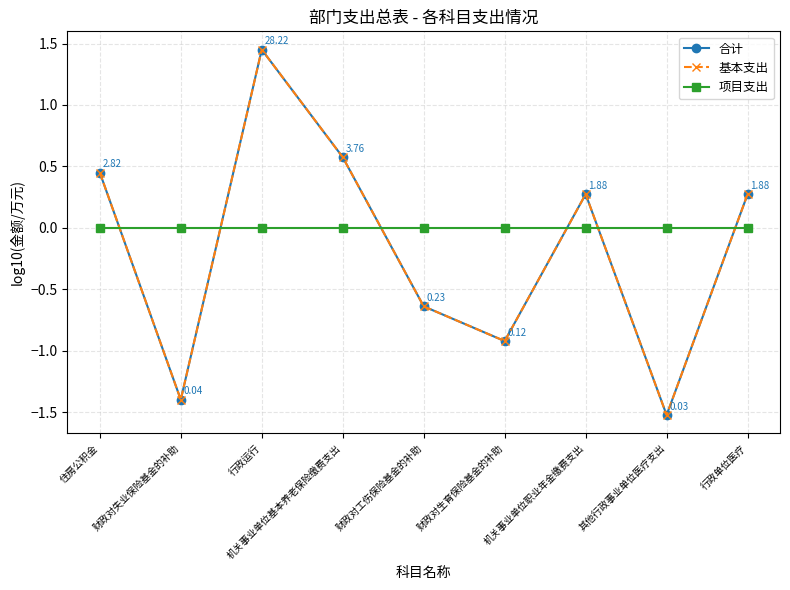

What is the spread (max minus min) of values at 机关事业单位基本养老保险缴费支出?

0.6